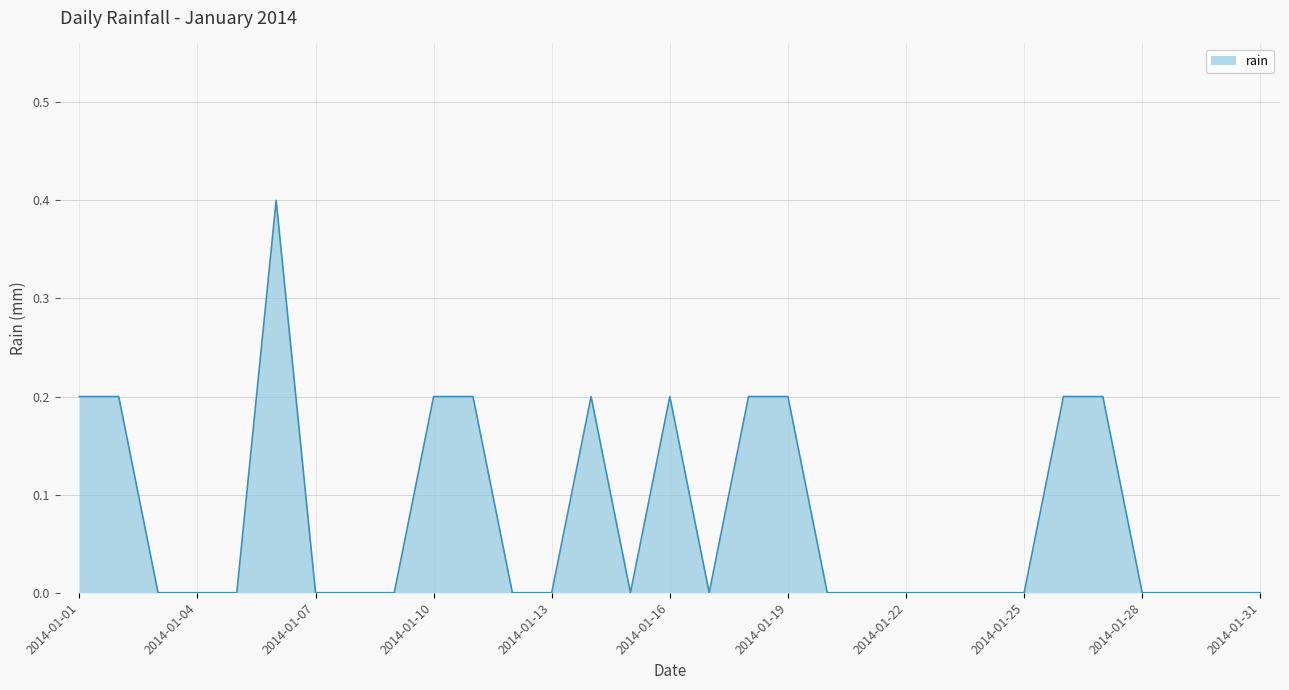

What is the maximum value shown in the chart?

0.4